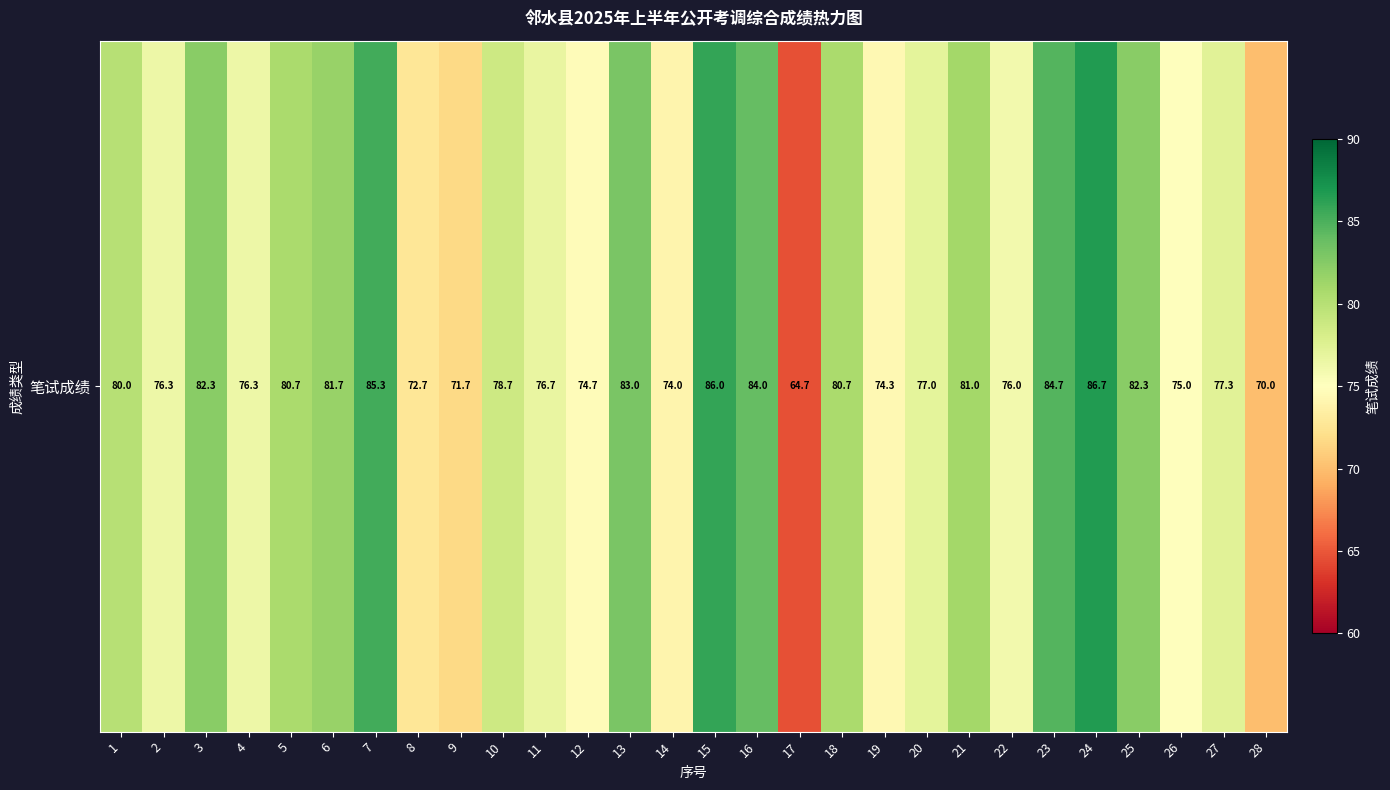

The value at 22 is 45.4. True or false?

False